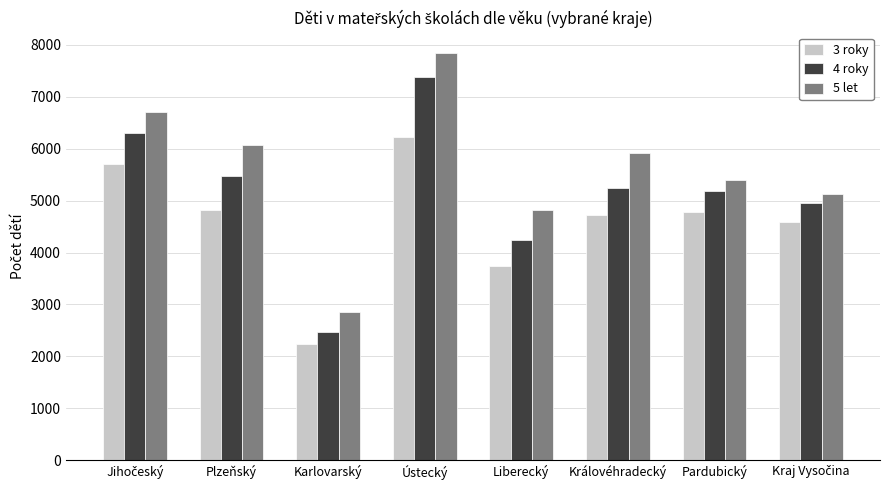

What value does the 5 let series have at Ústecký?

7845